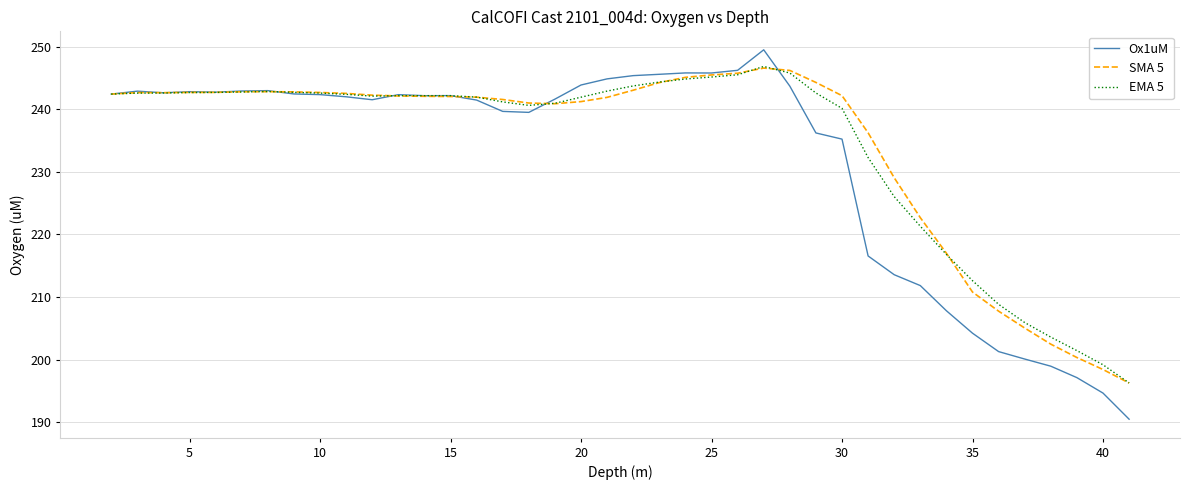

What is the maximum value for Ox1uM?

249.5